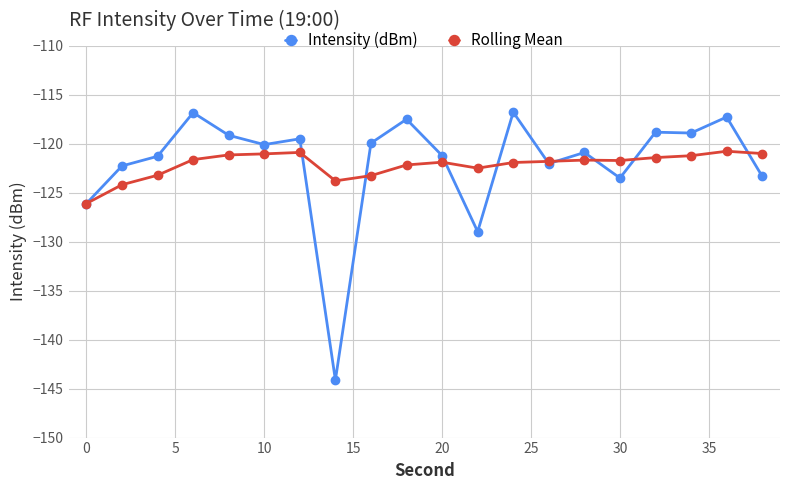

True or false: Rolling Mean and Intensity (dBm) intersect in this chart.

True